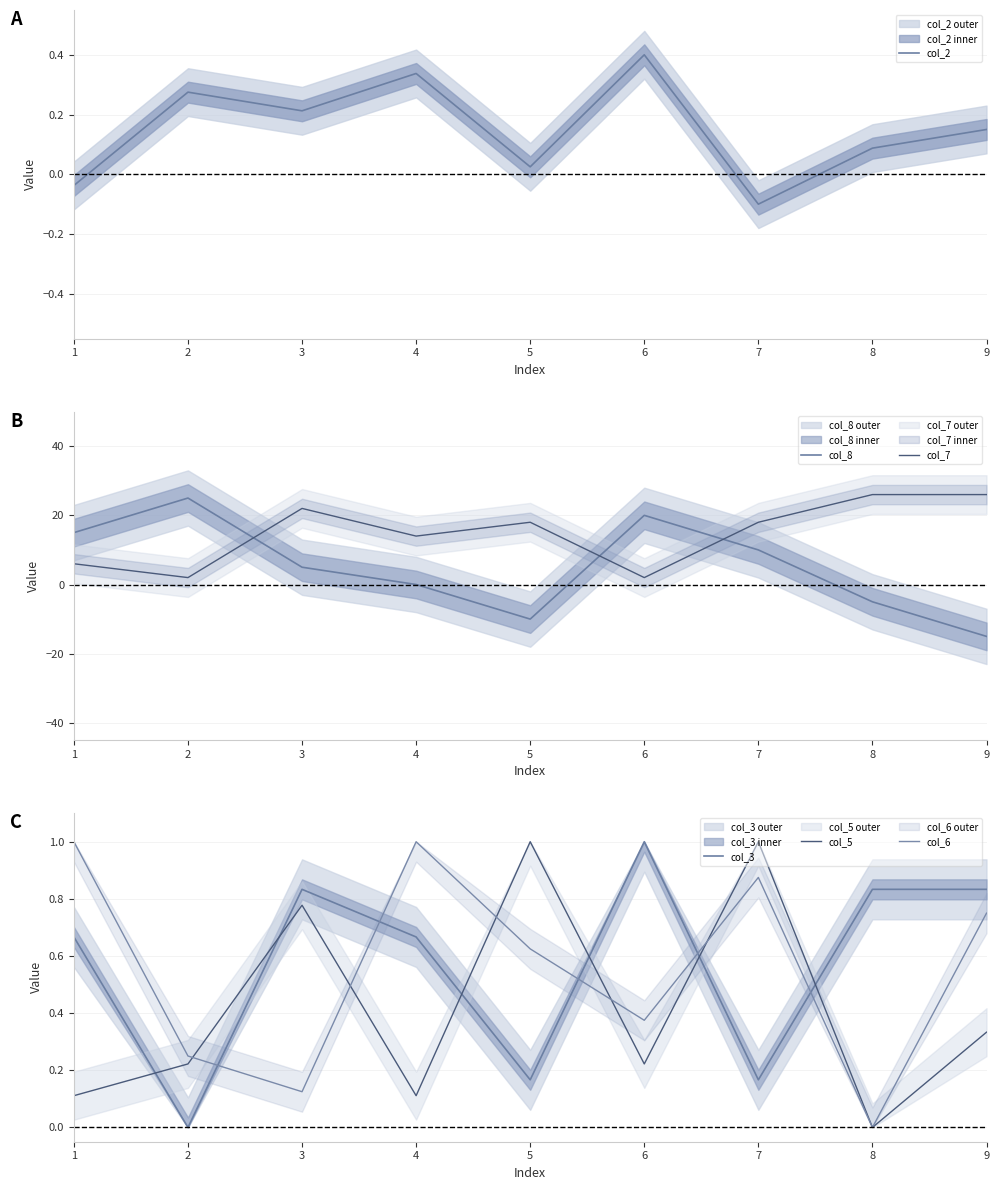

True or false: col_5 and col_3 intersect in this chart.

True